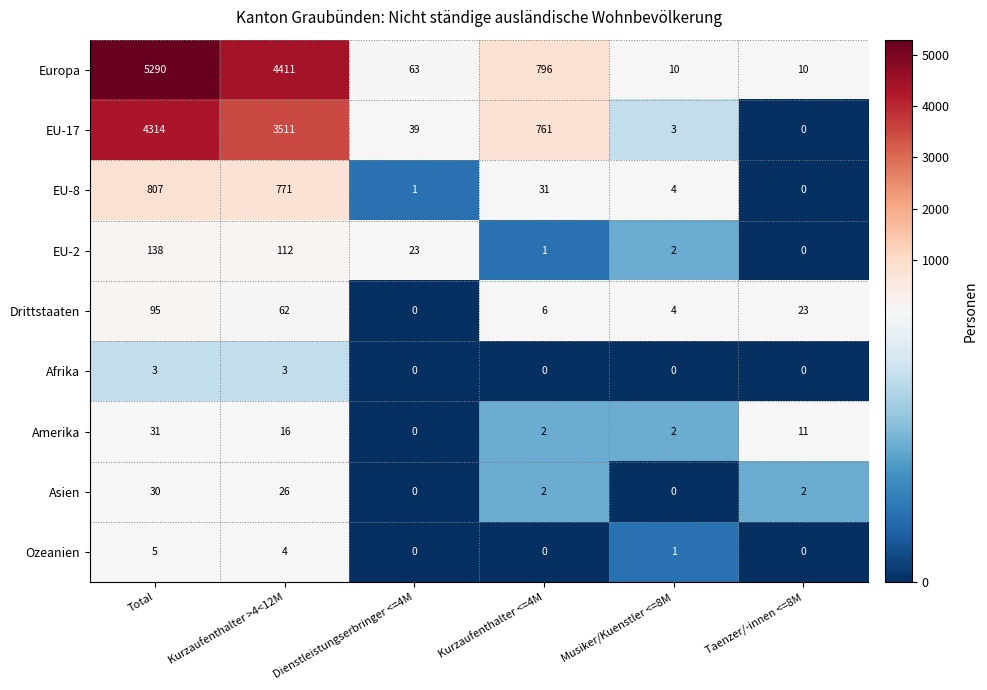

What is the average value of the Asien series?

10